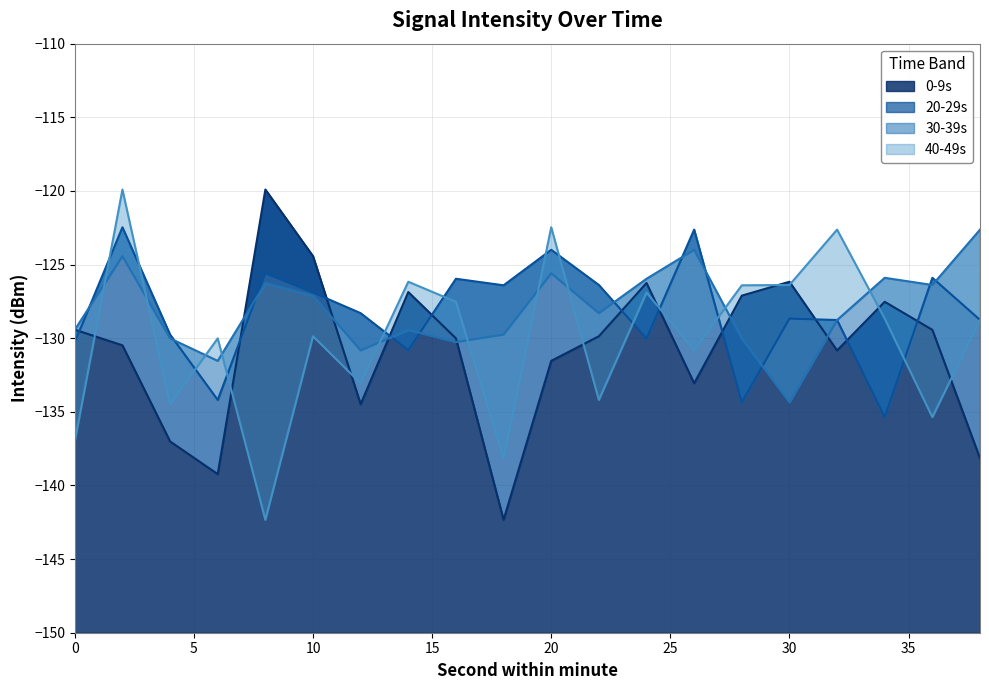

What is the difference between the maximum and minimum values in the 20-29s series?

12.9